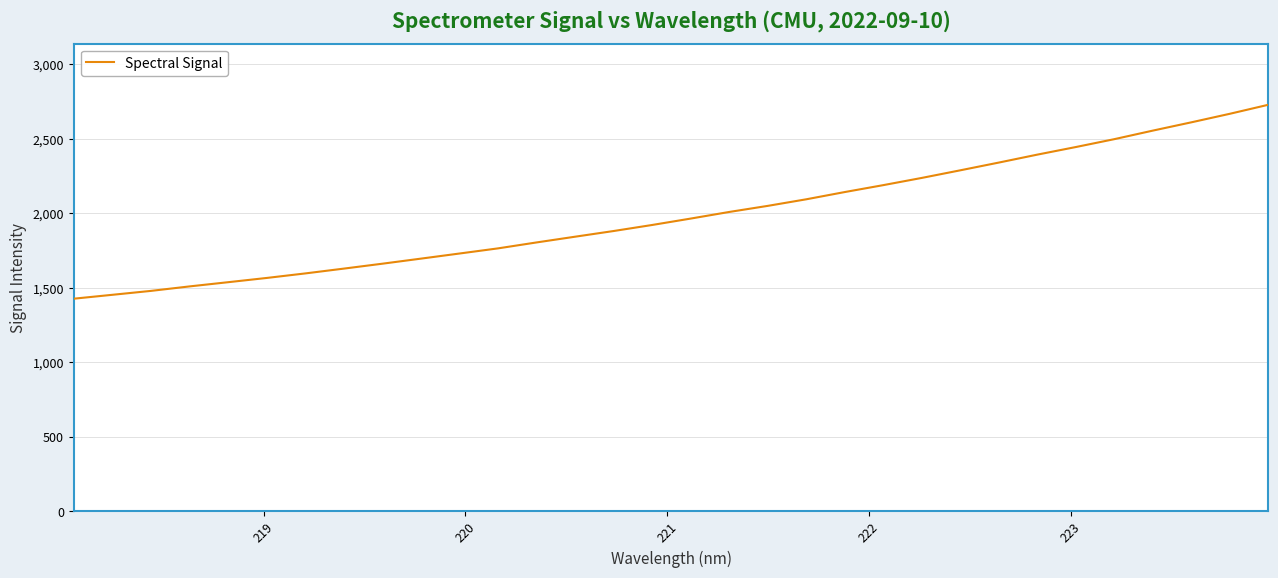

What is the greatest value displayed?

2728.5